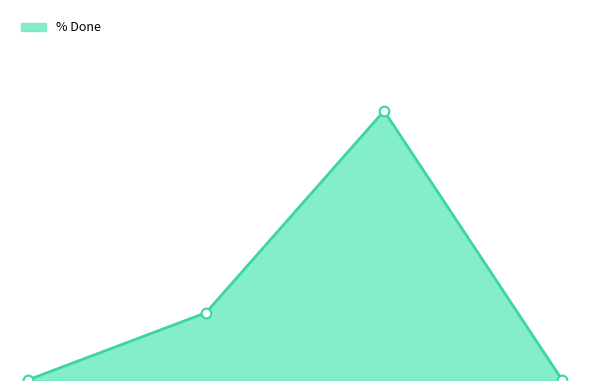

Is this an area chart (filled region under the line)?

Yes